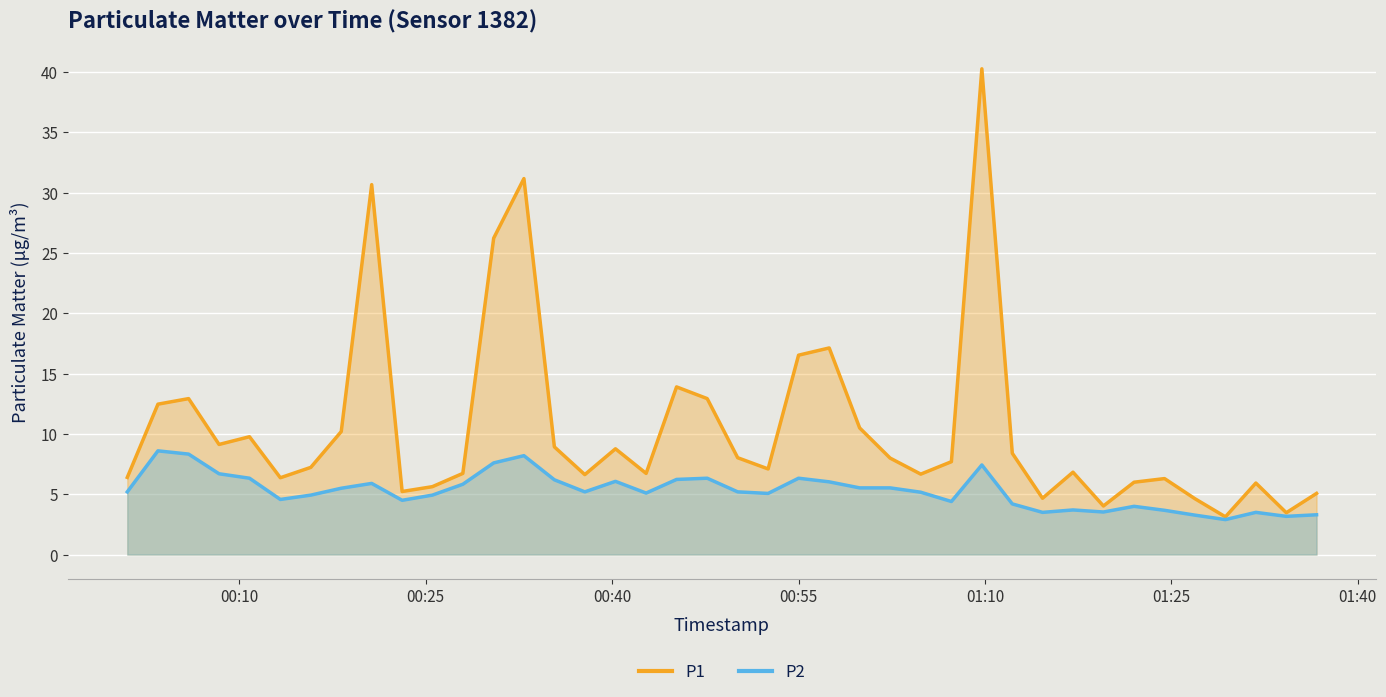

Rank the series by their maximum value, from highest to lowest.

P1, P2